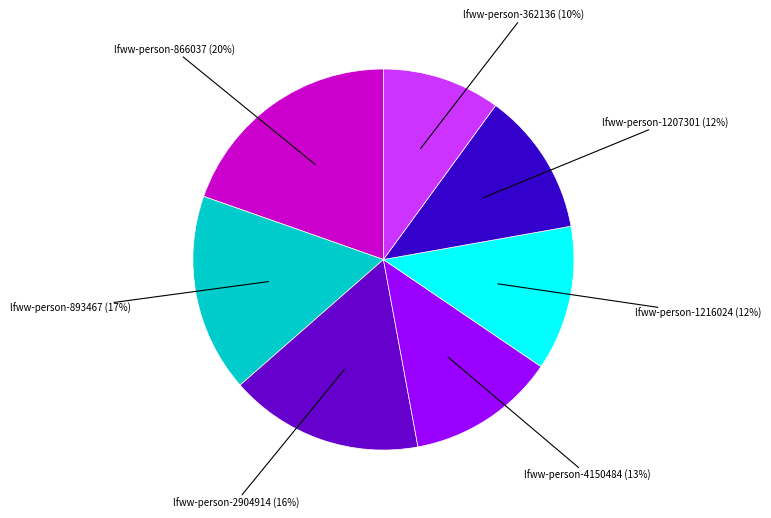

Does any single category account for the majority?

No